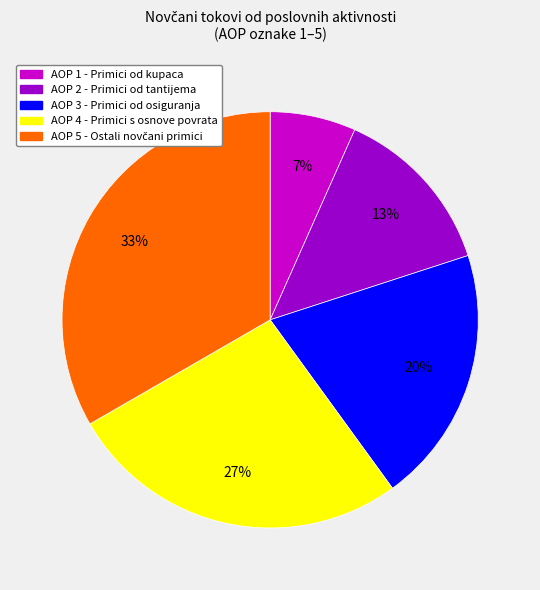

To the nearest percent, what is the average slice percentage?

20%